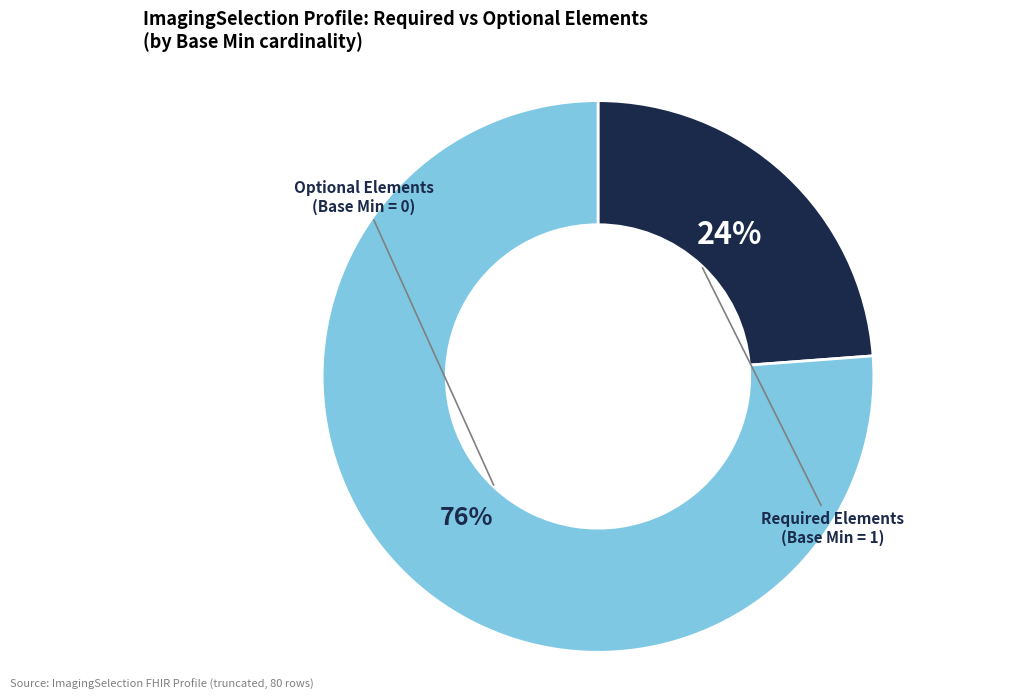

To the nearest percent, what is the average slice percentage?

50%